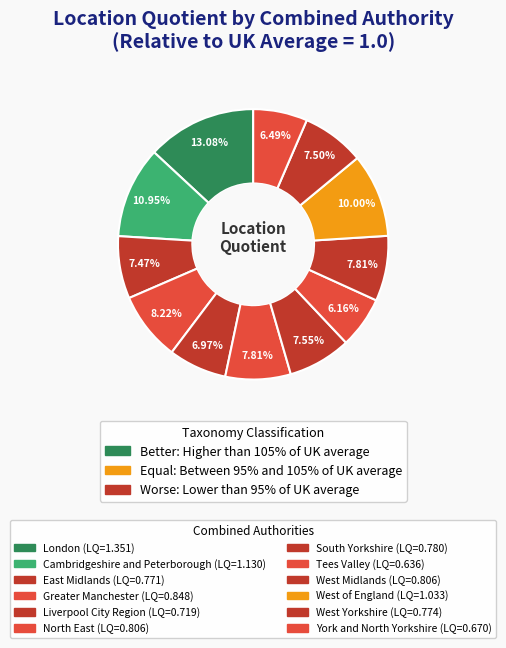

Rank the categories by value from lowest to highest.

Tees Valley, York and North
Yorkshire, Liverpool City
Region, East Midlands, West Yorkshire, South Yorkshire, West Midlands, North East, Greater Manchester, West of England, Cambridgeshire
and Peterborough, London